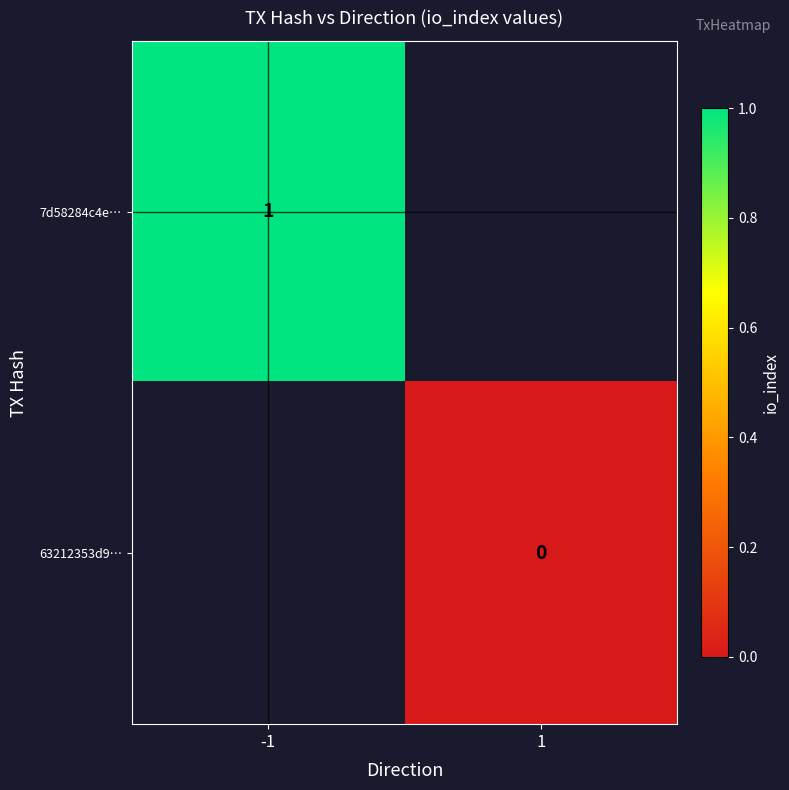

The 7d58284c4e… series shows 2 at -1. True or false?

False